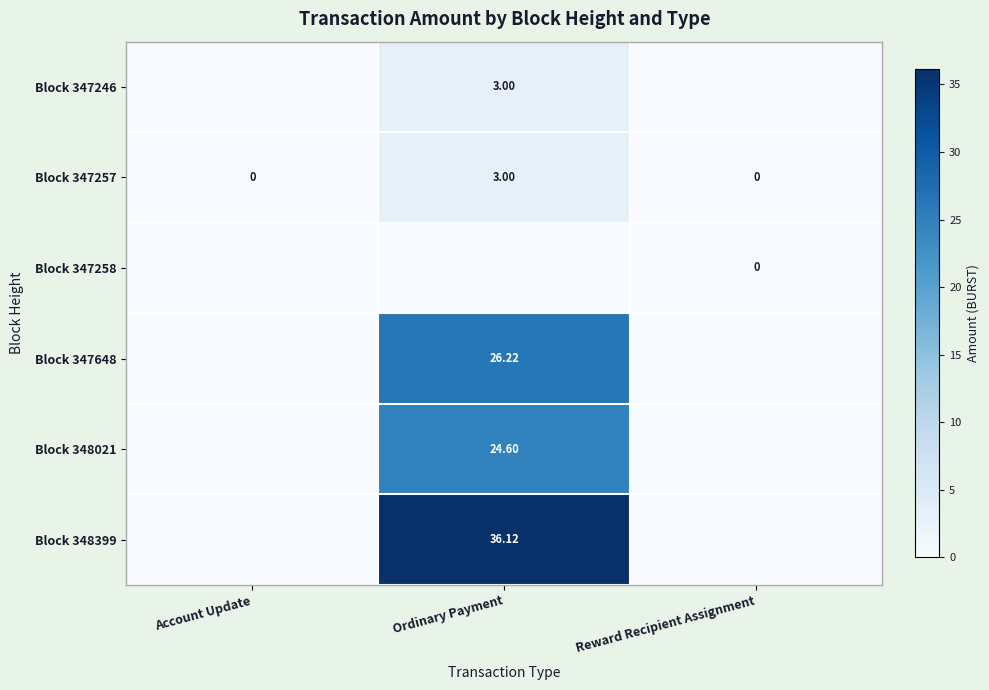

At how many categories does at least one series exceed 17?

1